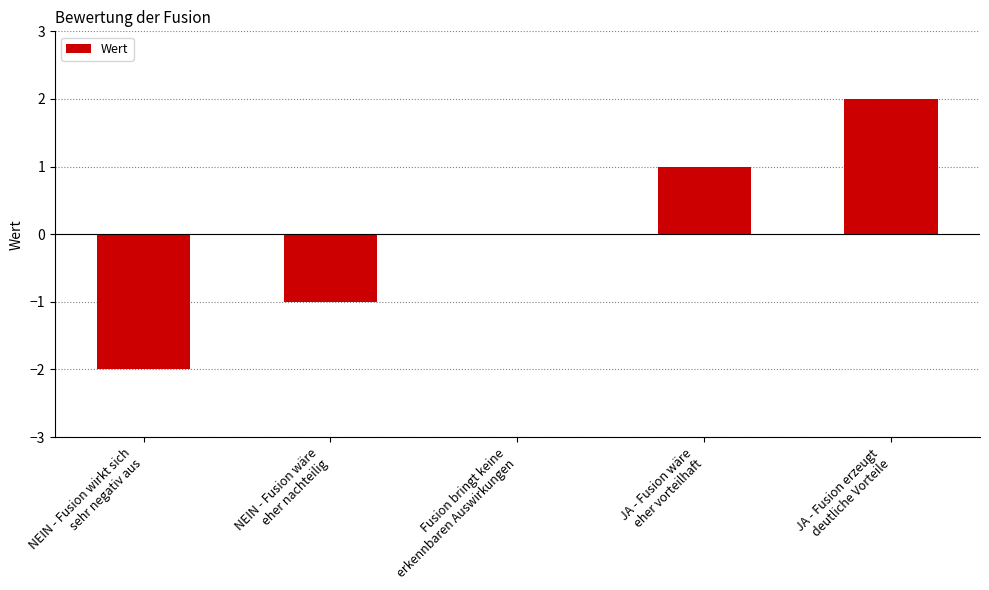

Reading left to right, extract all data points from this chart.

NEIN - Fusion wirkt sich
sehr negativ aus=-2	NEIN - Fusion wäre
eher nachteilig=-1	Fusion bringt keine
erkennbaren Auswirkungen=0	JA - Fusion wäre
eher vorteilhaft=1	JA - Fusion erzeugt
deutliche Vorteile=2